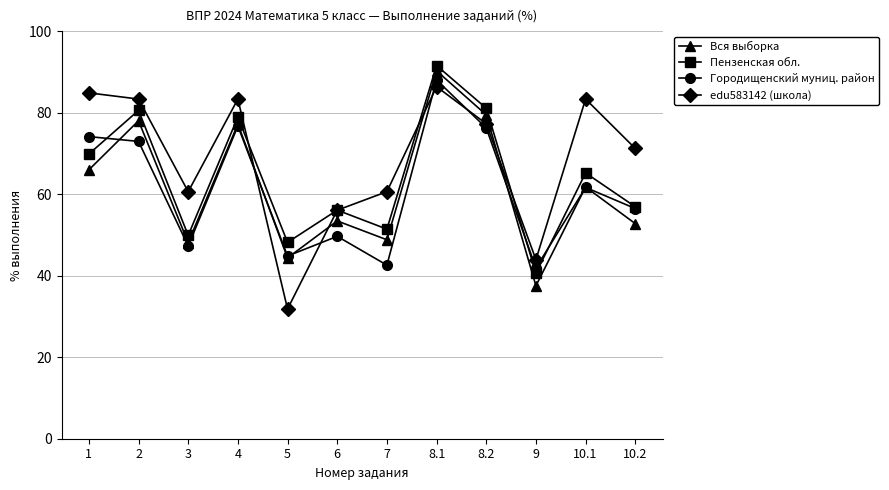

At which category does edu583142 (школа) reach its first local valley?

3